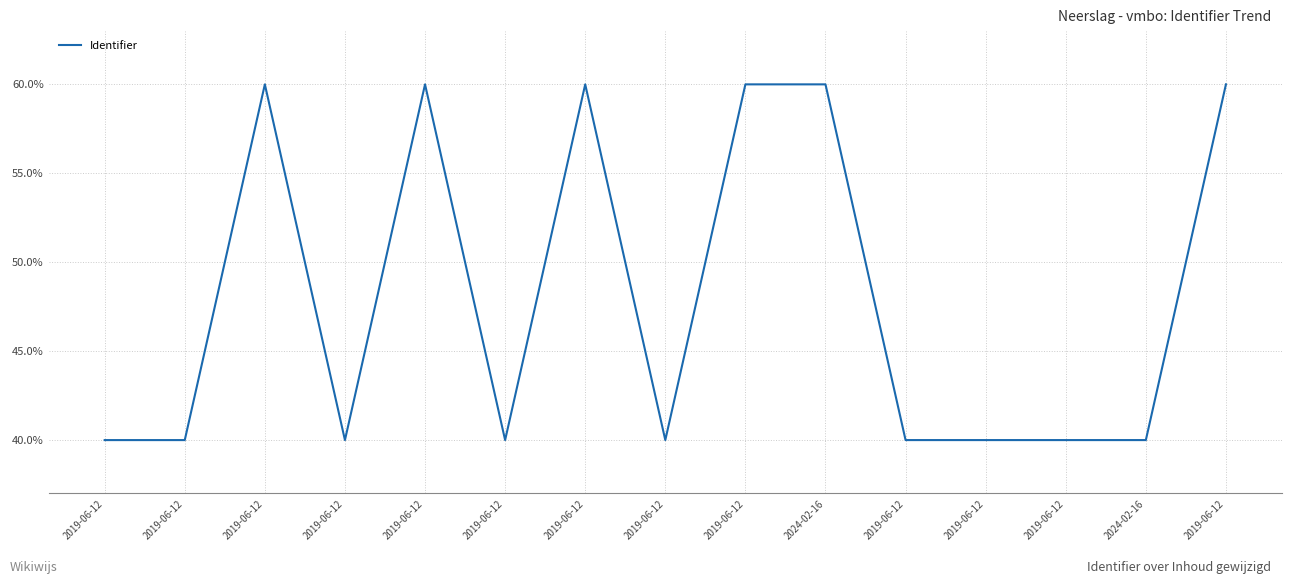

Reading left to right, transcribe all the data shown in this chart.

2019-06-12=40.0	2019-06-12=40.0	2019-06-12=60.0	2019-06-12=40.0	2019-06-12=60.0	2019-06-12=40.0	2019-06-12=60.0	2019-06-12=40.0	2019-06-12=60.0	2024-02-16=60.0	2019-06-12=40.0	2019-06-12=40.0	2019-06-12=40.0	2024-02-16=40.0	2019-06-12=60.0